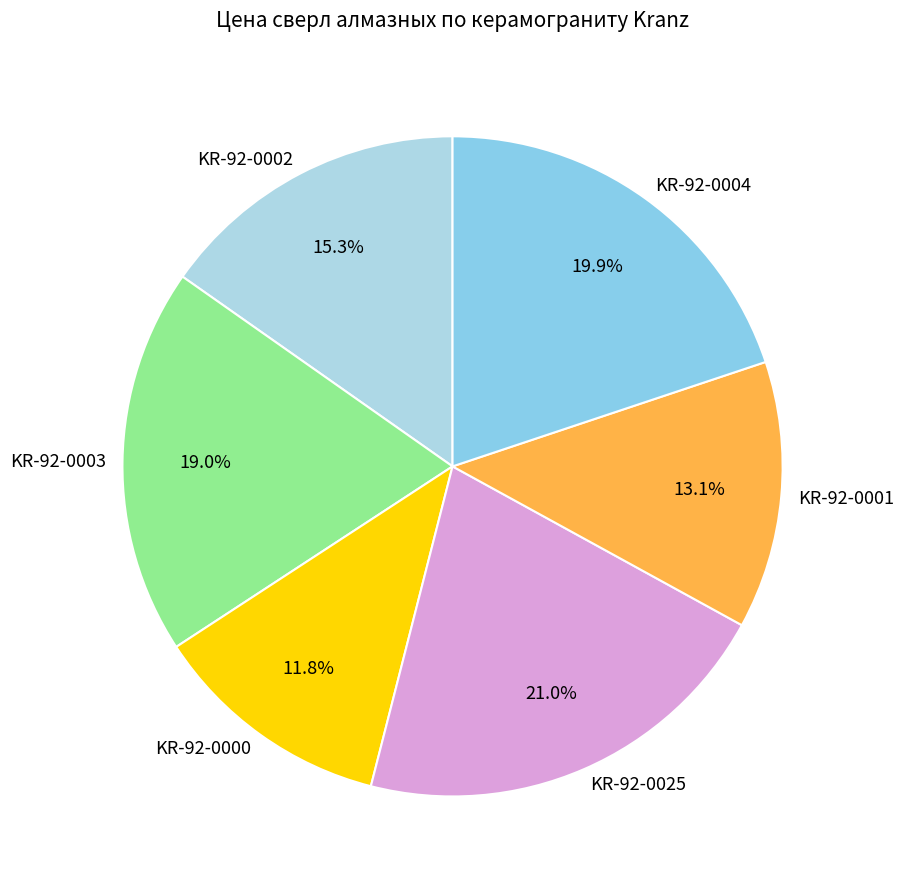

The KR-92-0004 slice represents 20% of the pie. True or false?

True